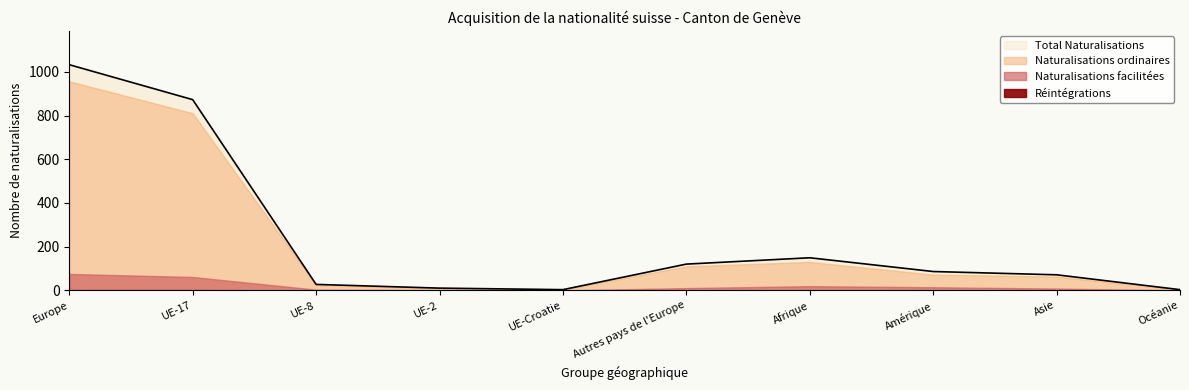

What is the sum of all Réintégrations values?

2